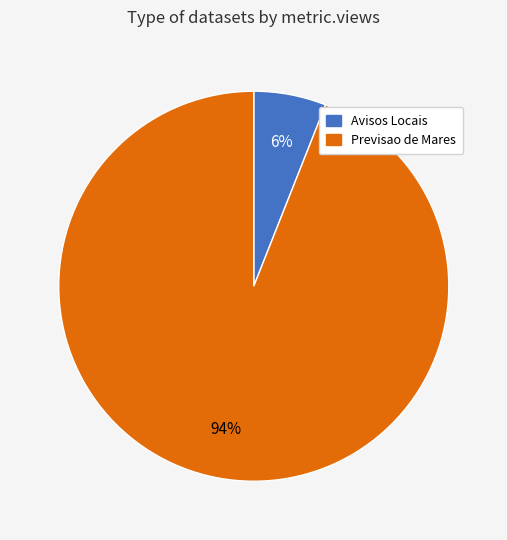

To the nearest percent, what is the average slice percentage?

50%